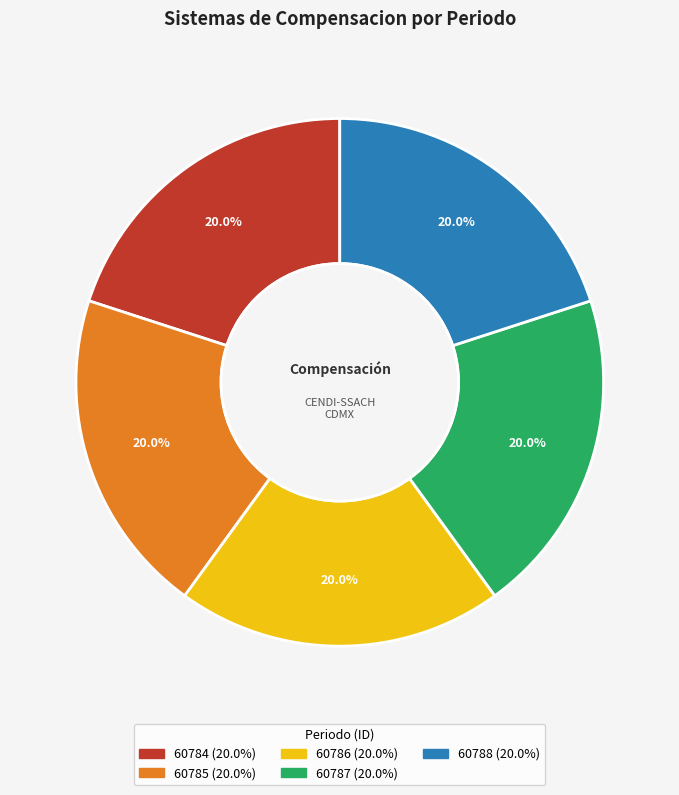

The 60787 slice represents 20% of the pie. True or false?

True